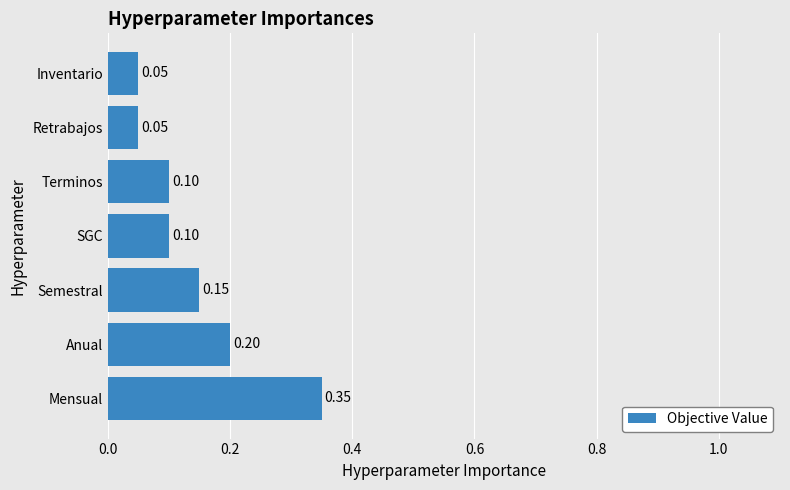

Which label corresponds to the largest value in the chart?

Mensual